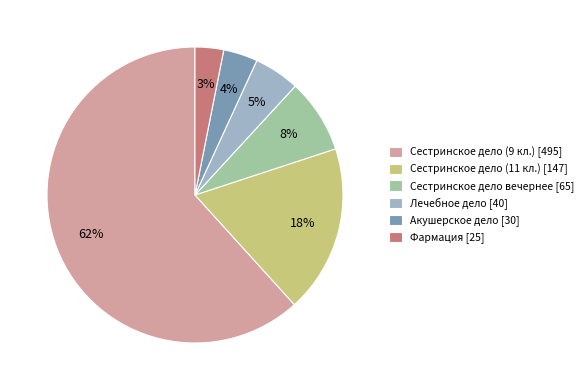

Rank the categories by value from lowest to highest.

Фармация, Акушерское дело, Лечебное дело, Сестринское дело вечернее, Сестринское дело (11 кл.), Сестринское дело (9 кл.)